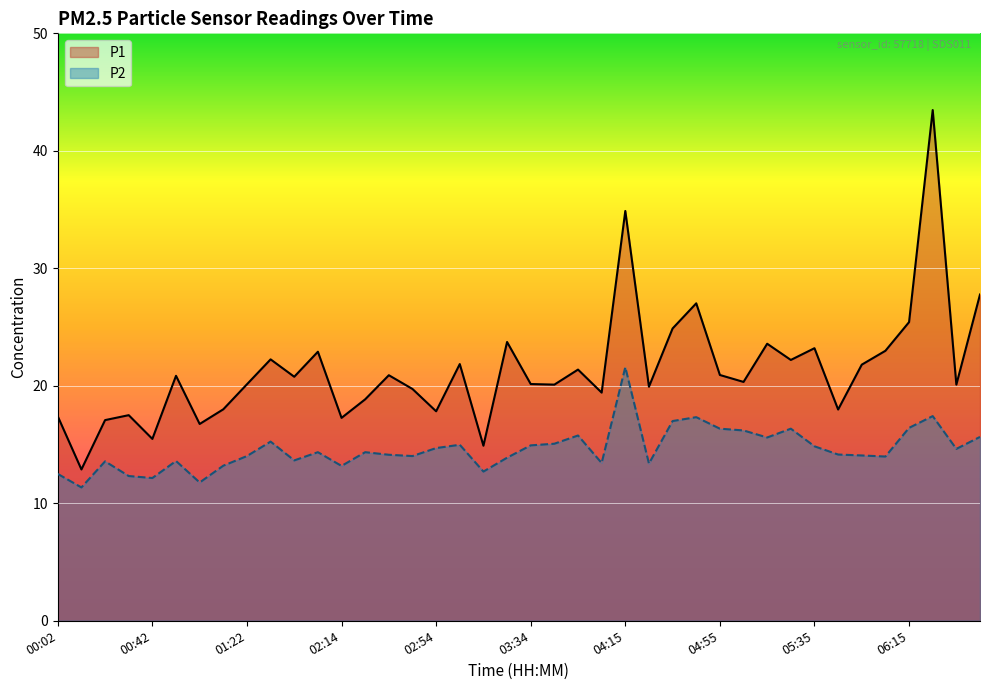

Which category has the highest value across all series?

06:25